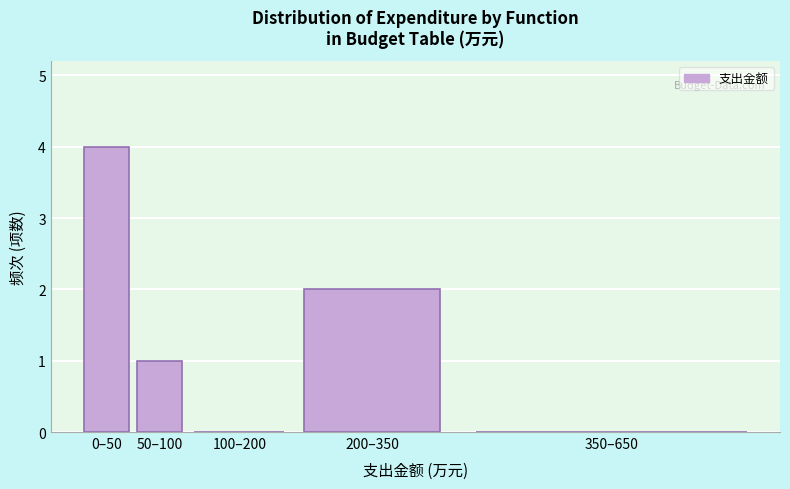

Reading left to right, list all the values displayed in this chart.

0–50=4	50–100=1	100–200=0	200–350=2	350–650=0